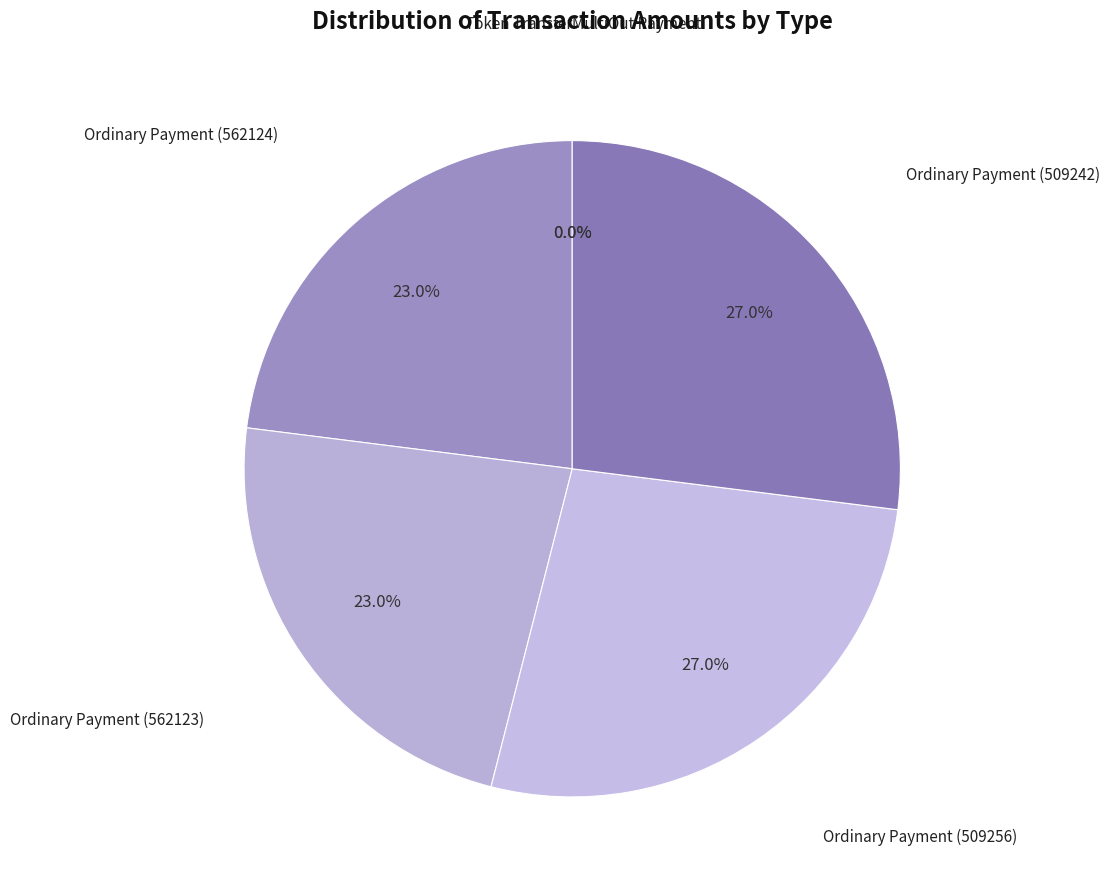

Is Ordinary Payment (562124) the majority of the pie?

No